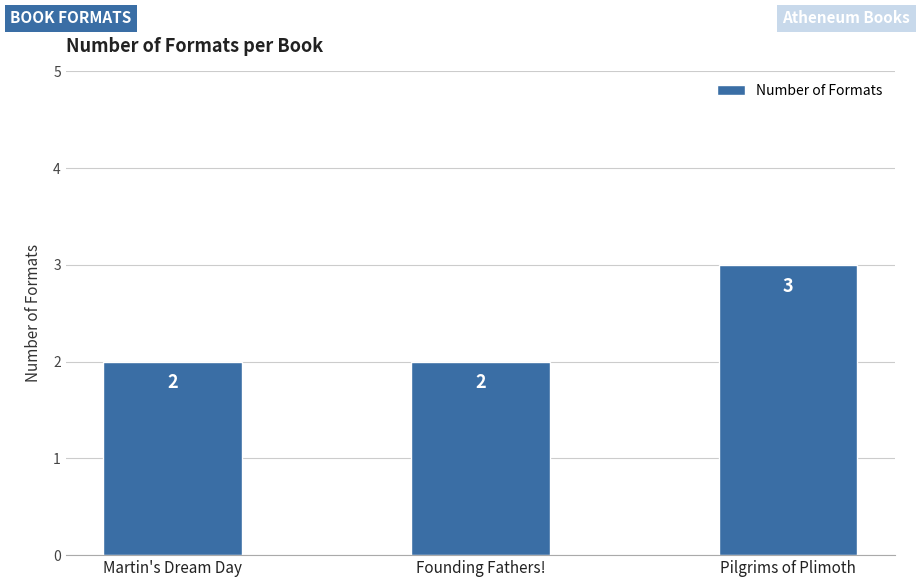

What is the smallest value displayed?

2